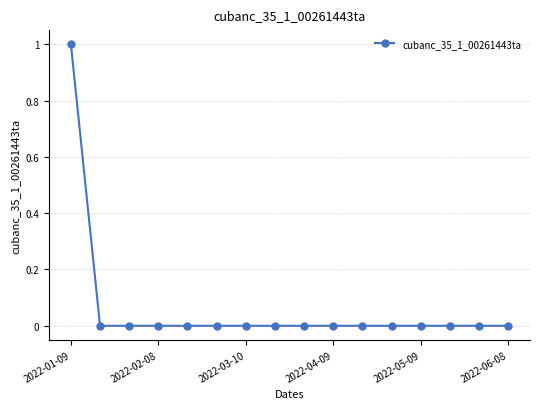

Reading right to left, extract all data points from this chart.

0	0	0	0	0	0	0	0	0	0	0	0	0	0	0	1